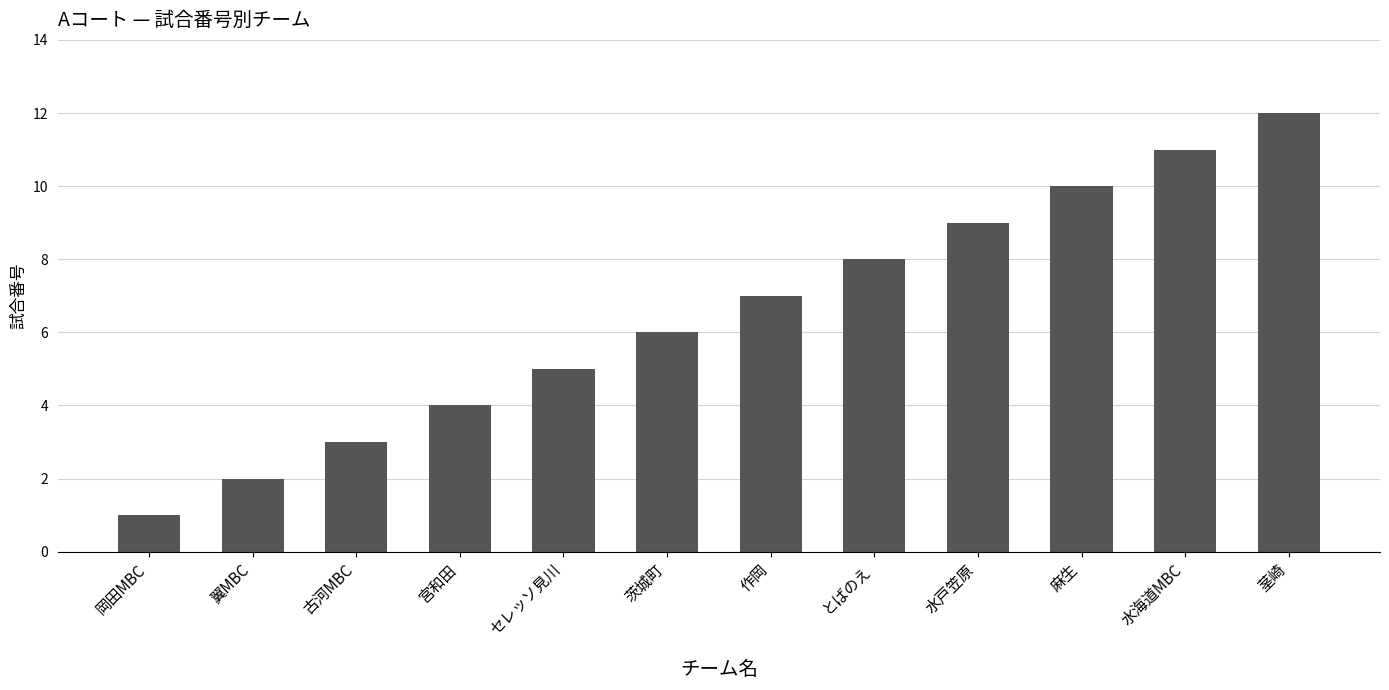

Is it true that the value at 岡田MBC is 1?

True